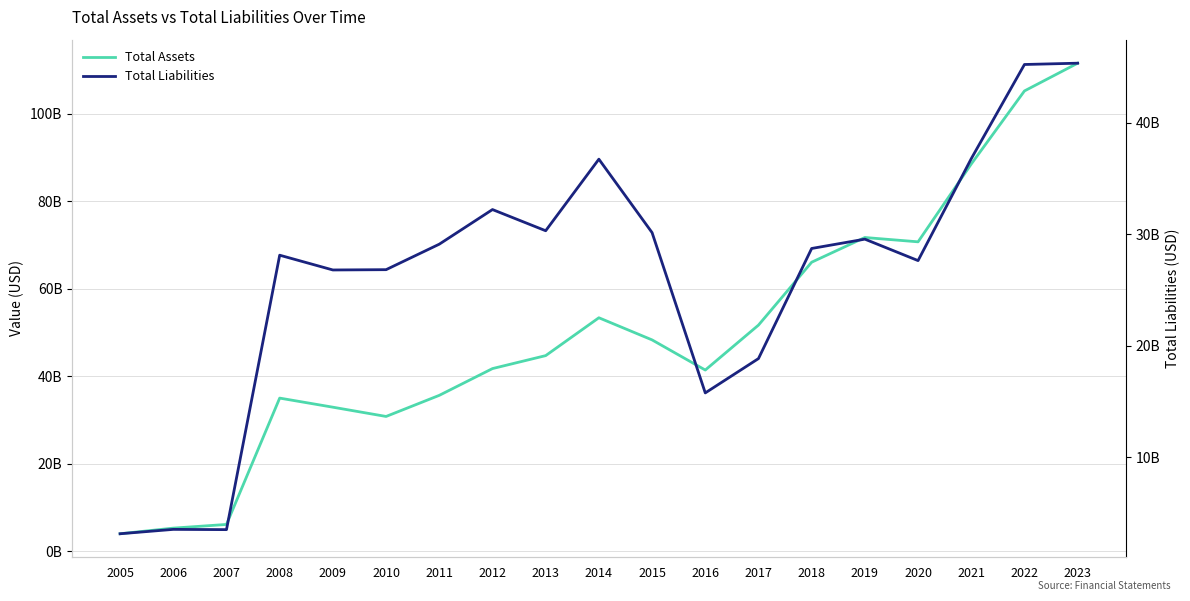

Reading right to left, transcribe all the data shown in this chart.

Total Assets: 111.6	105.2	88.5	70.7	71.7	66.1	51.7	41.4	48.3	53.4	44.7	41.8	35.6	30.8	32.9	35.0	6.1	5.3	4.0
Total Liabilities: 45.3	45.2	36.8	27.6	29.5	28.7	18.8	15.8	30.1	36.7	30.3	32.2	29.1	26.8	26.8	28.1	3.5	3.5	3.1